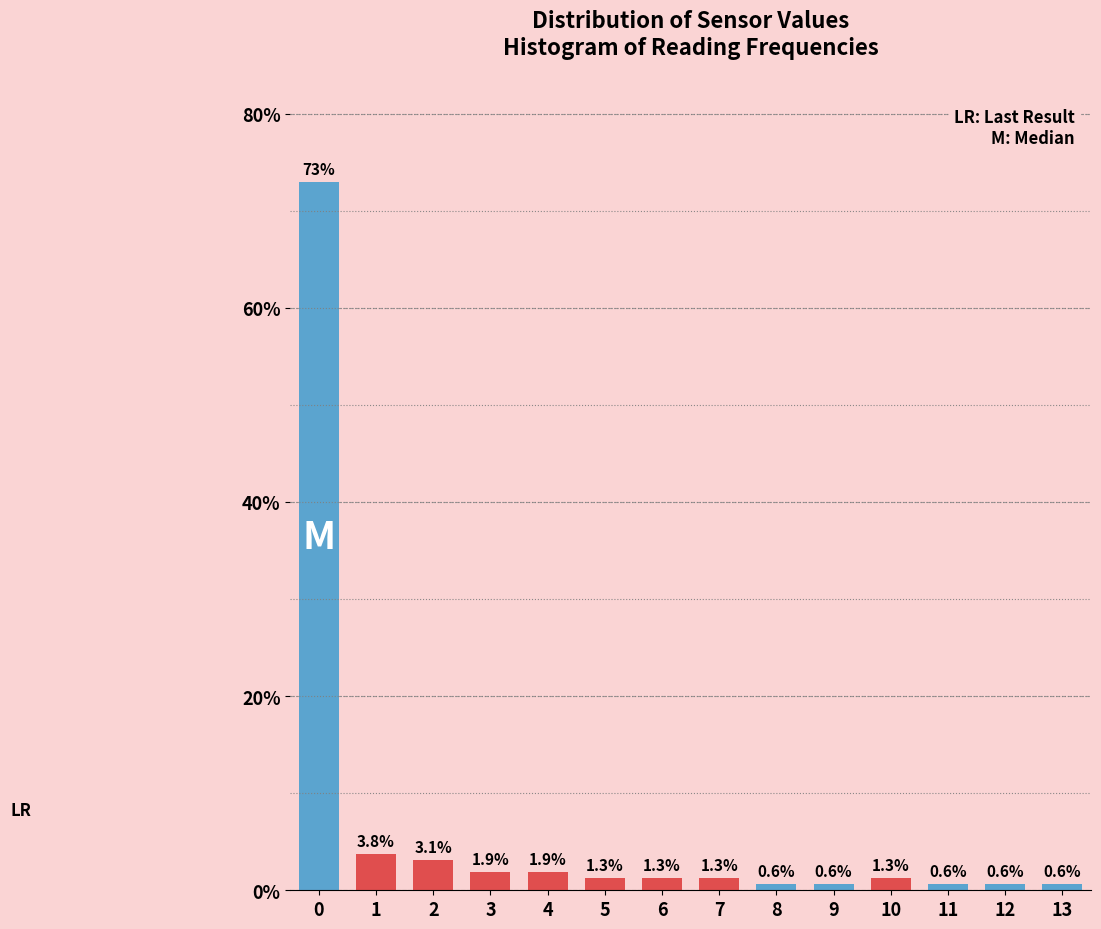

Reading left to right, transcribe all the data shown in this chart.

73.0	3.8	3.1	1.9	1.9	1.3	1.3	1.3	0.6	0.6	1.3	0.6	0.6	0.6